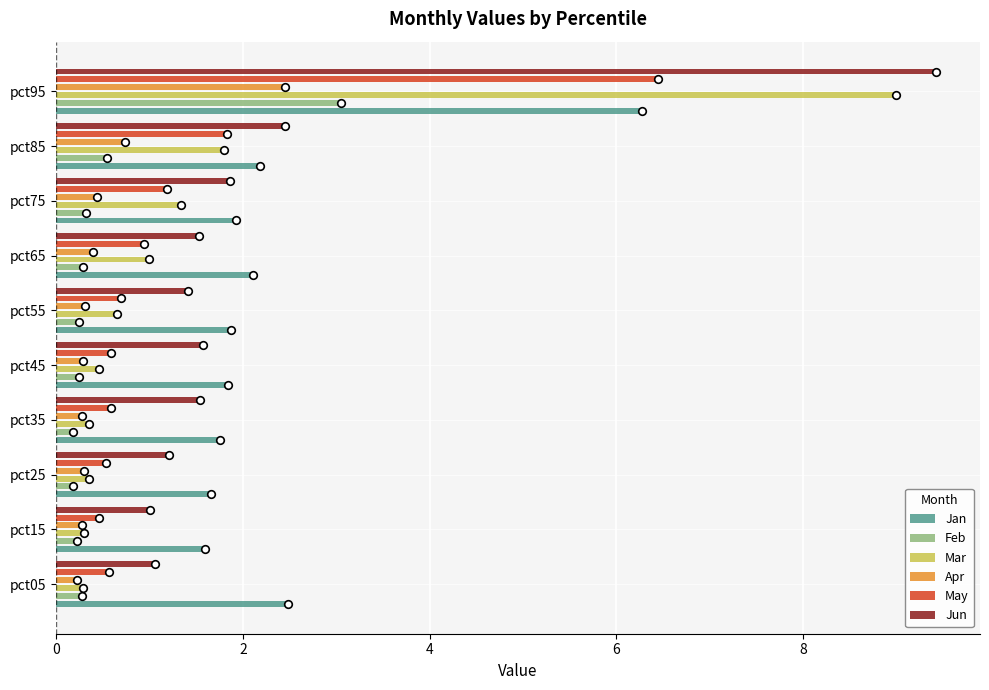

Which series has the largest Y range (max minus min)?

Mar